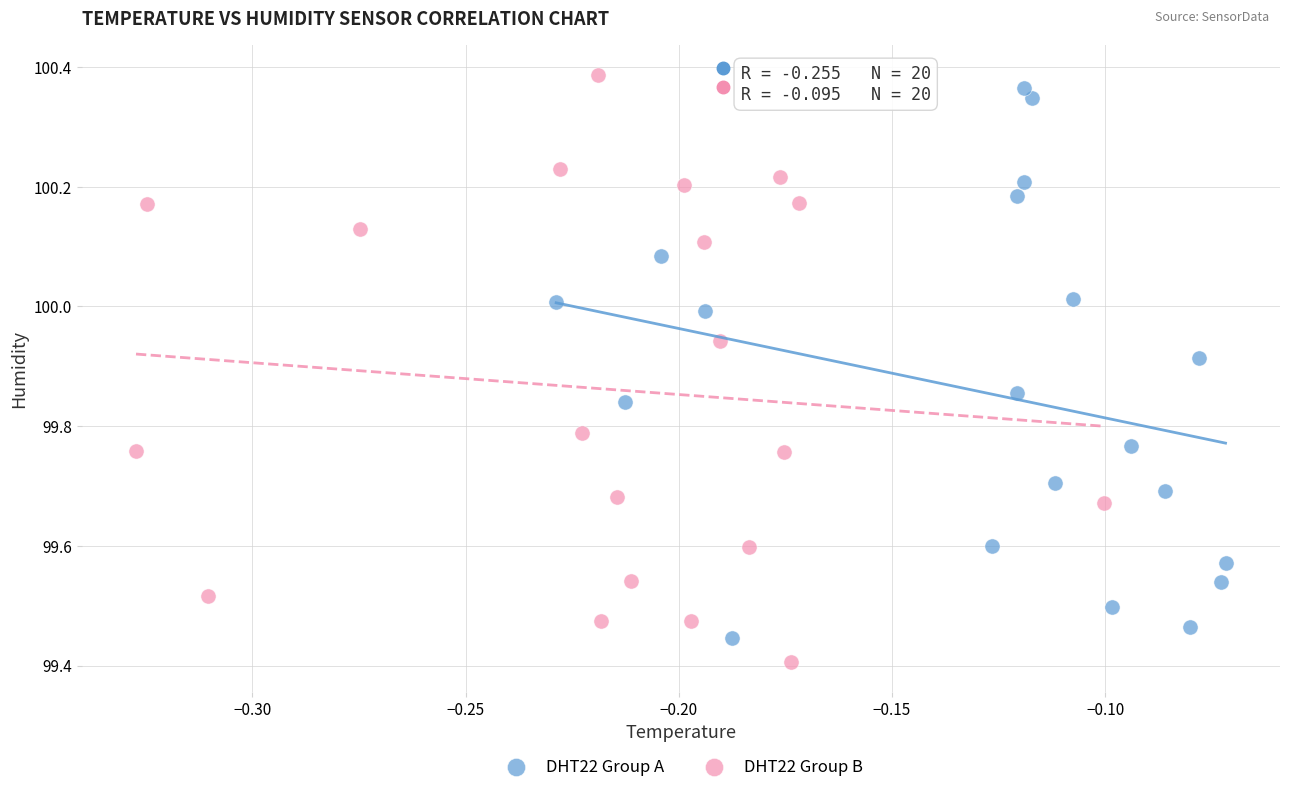

Which series has the largest Y range (max minus min)?

DHT22 Group B